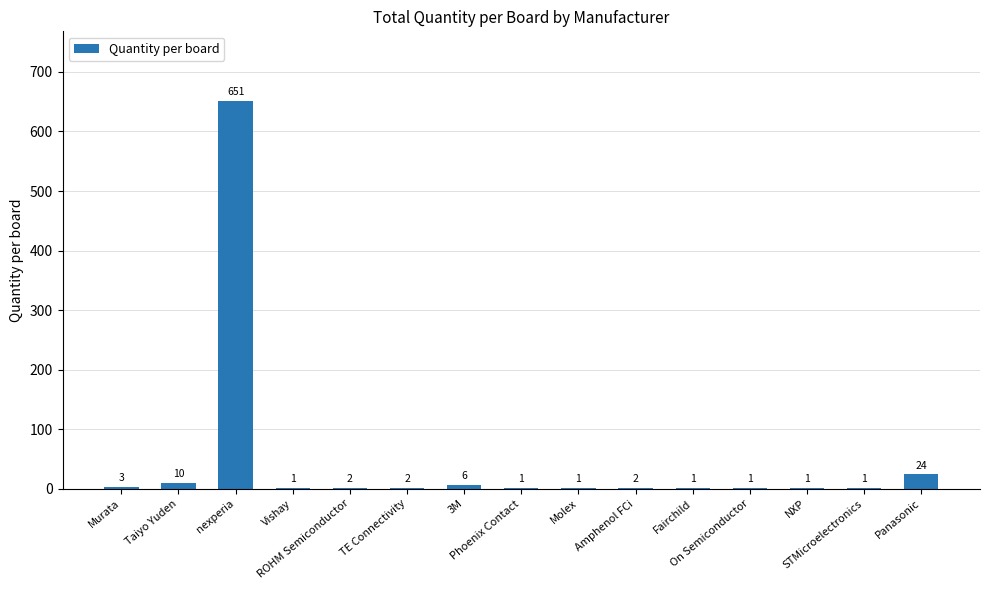

What is the maximum value shown in the chart?

651